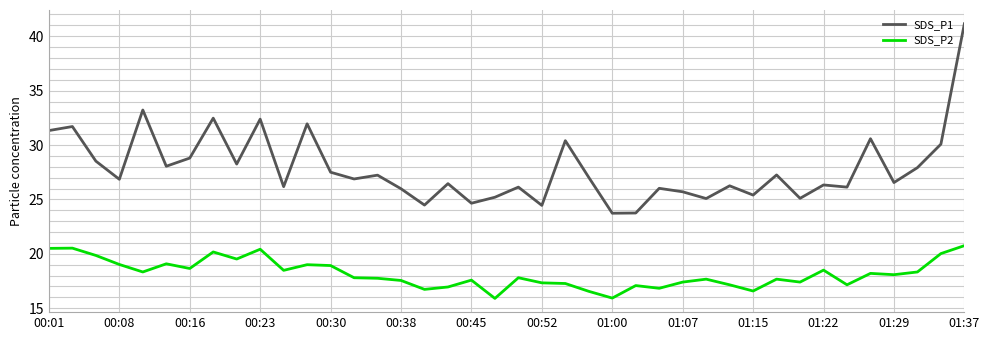

True or false: SDS_P2 and SDS_P1 cross at least once.

False